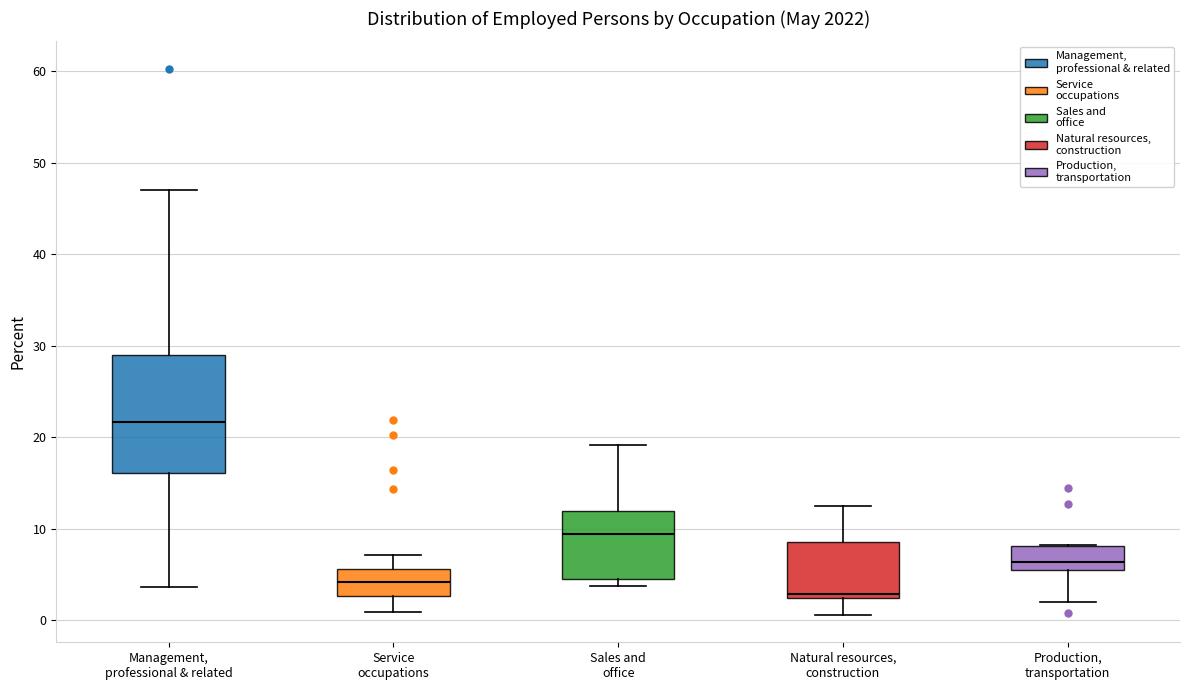

Reading left to right, transcribe this box plot: for each box, give where its median line is, the range the box spans, and where its two whiskers end, as read against the y-axis. The values are not printed on the chart, so give them approximately, as read against the axis.

Management, professional & related: median 22, box 16 to 29, whiskers 4 to 47
Service occupations: median 4, box 3 to 6, whiskers 1 to 7
Sales and office: median 9, box 5 to 12, whiskers 4 to 19
Natural resources, construction: median 3, box 2 to 9, whiskers 1 to 13
Production, transportation: median 6 (just above the box's lower edge), box 6 to 8, whiskers 2 to 8